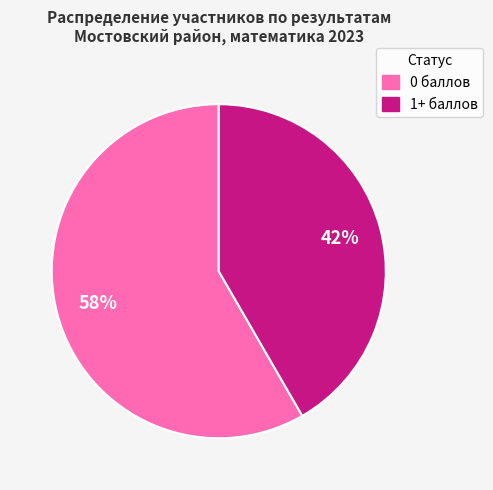

Is there any slice that represents more than half of the pie?

Yes